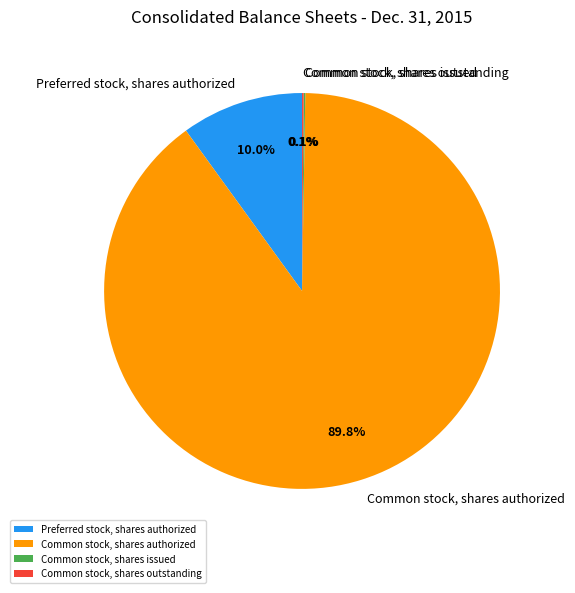

To the nearest percent, what is the difference between the largest and smallest slice percentages?

90%